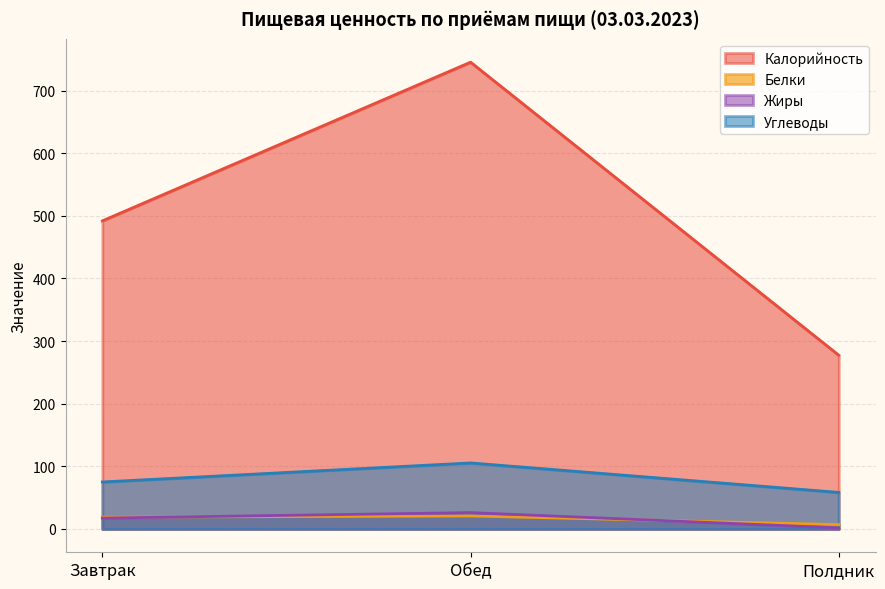

Reading left to right, what are all the values shown in this chart?

Калорийность: 492.0	745.4	277.4
Белки: 18.7	20.7	6.9
Жиры: 17.4	26.1	1.8
Углеводы: 75.0	105.4	58.4